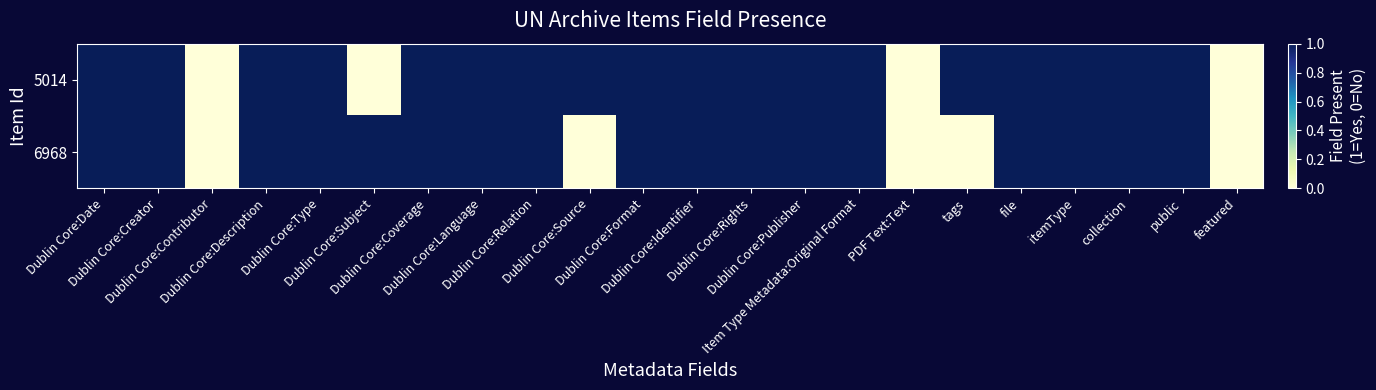

What is the greatest value displayed?

1